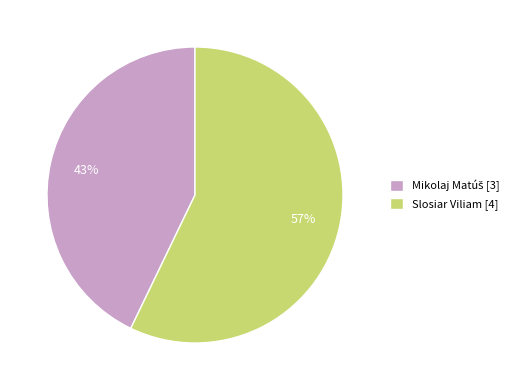

To the nearest percent, what portion does Slosiar Viliam [4] represent?

57%